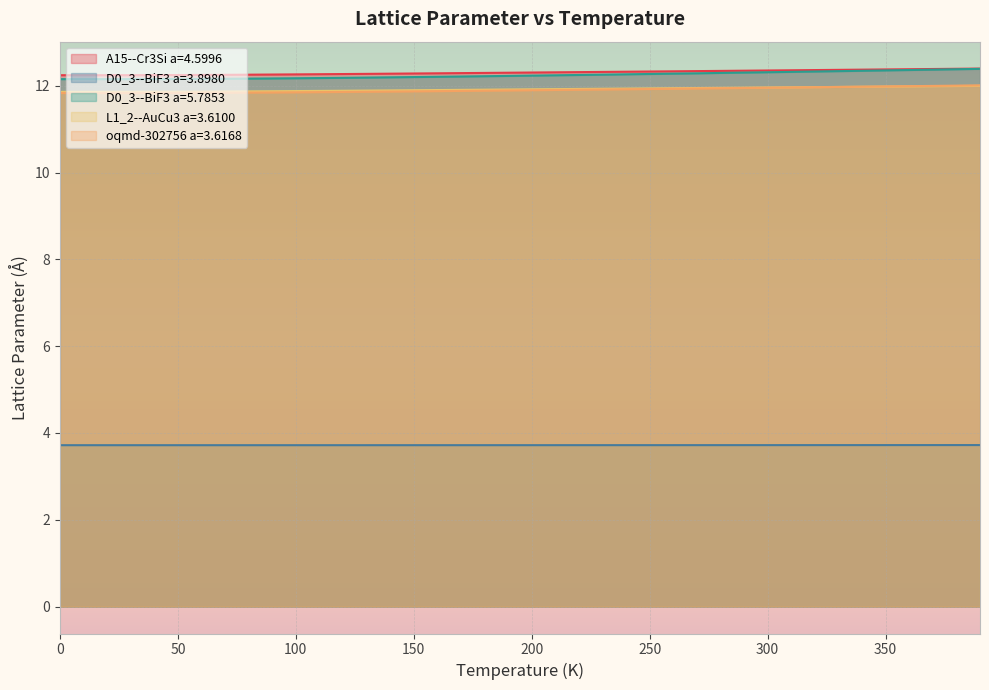

How many lines are shown in the chart?

5